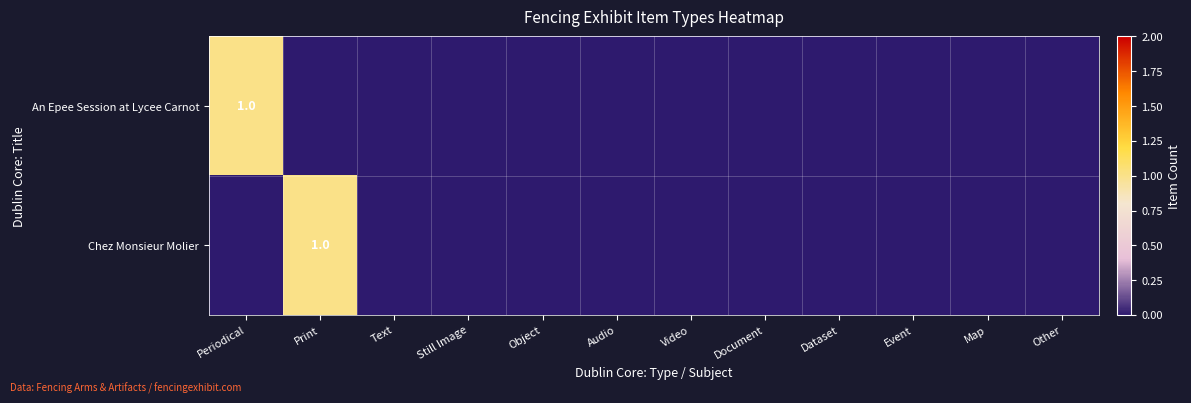

At Print, list the series in order from largest to smallest.

Chez Monsieur Molier, An Epee Session at Lycee Carnot